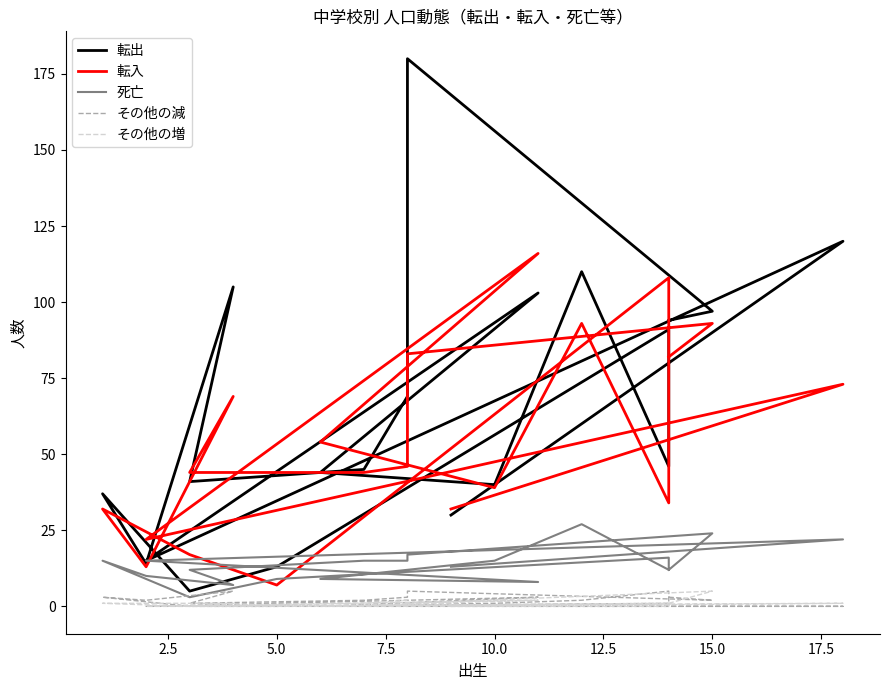

What is the value of the その他の増 point at the 9th from the left?

1